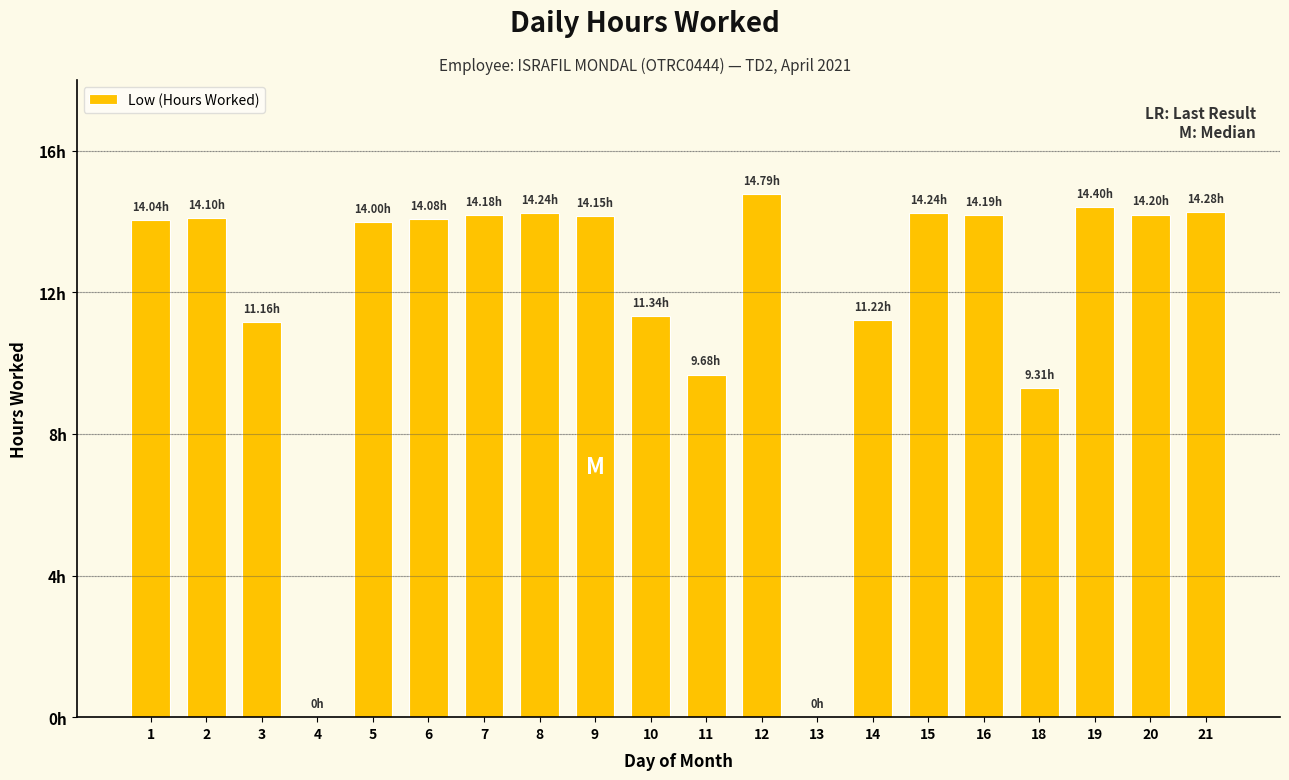

What is the maximum value shown in the chart?

14.8